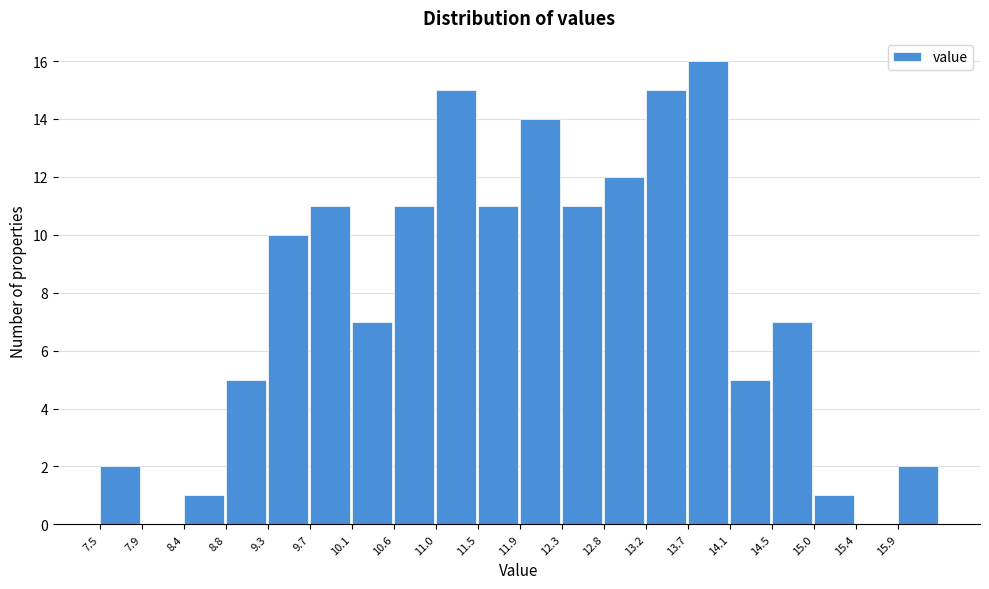

How tall is the bar that spans 8.82 to 9.26 on the x-axis? Neither the bar edges nor the heights are printed on the chart, so give them approximately, as read against the axes.

5